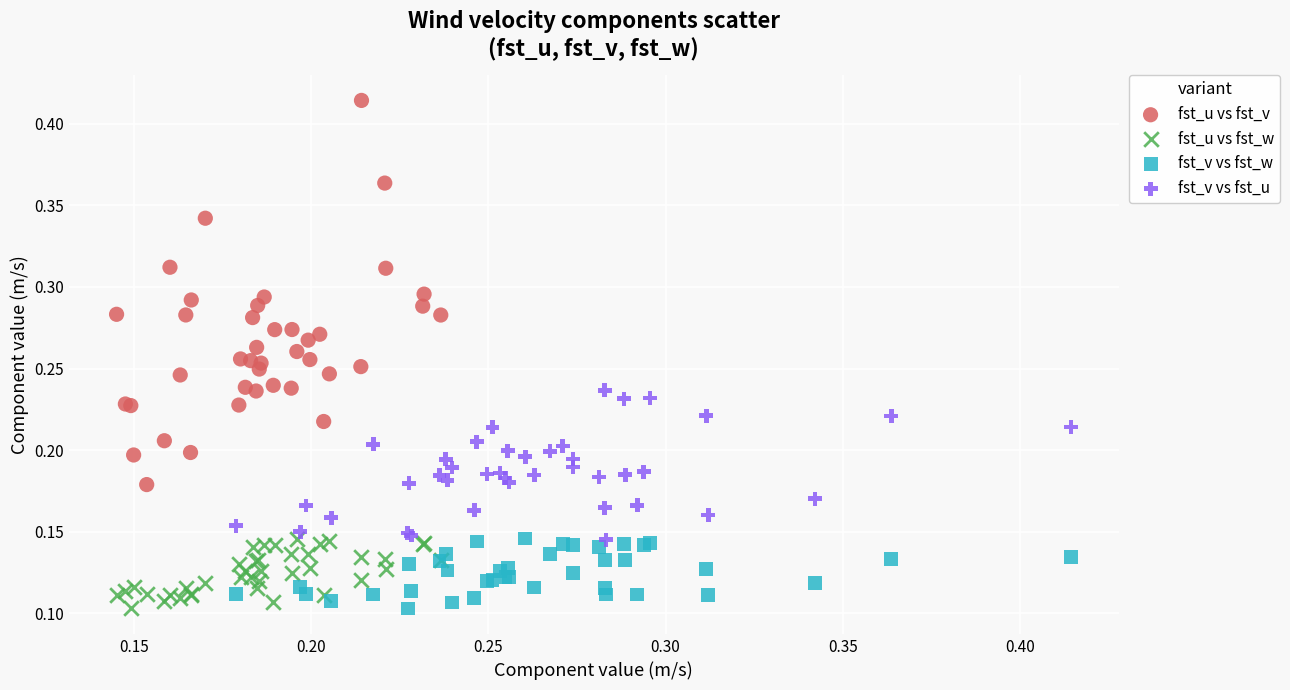

Which series reaches the maximum Y coordinate?

fst_u vs fst_v